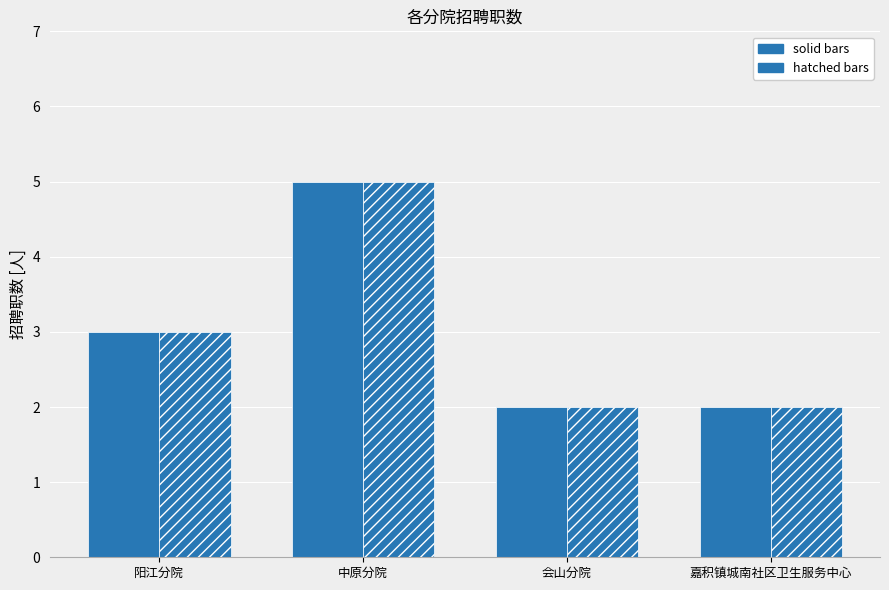

How many data points in hatched bars are less than 3?

2